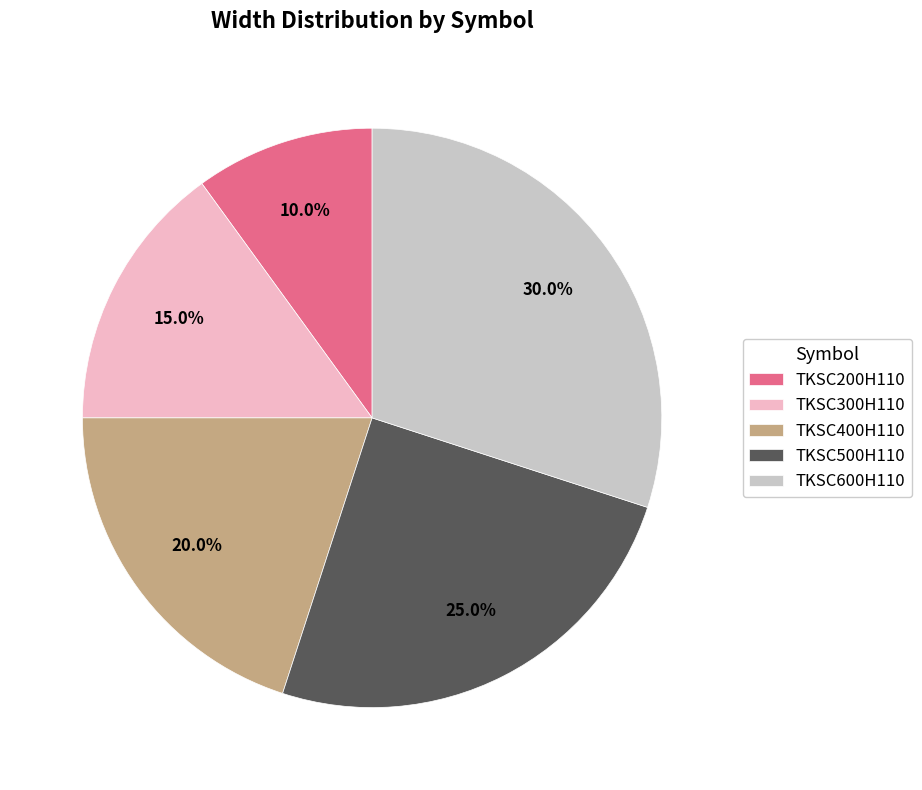

To the nearest percent, what is the average slice percentage?

20%